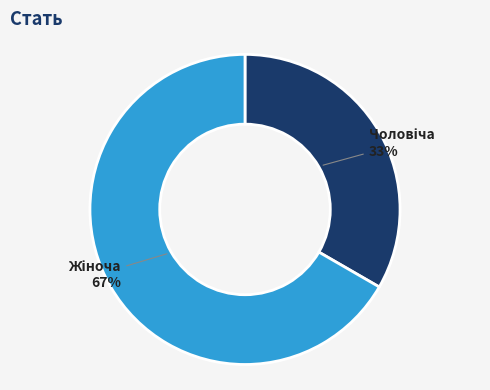

Count the number of slices in the pie.

2